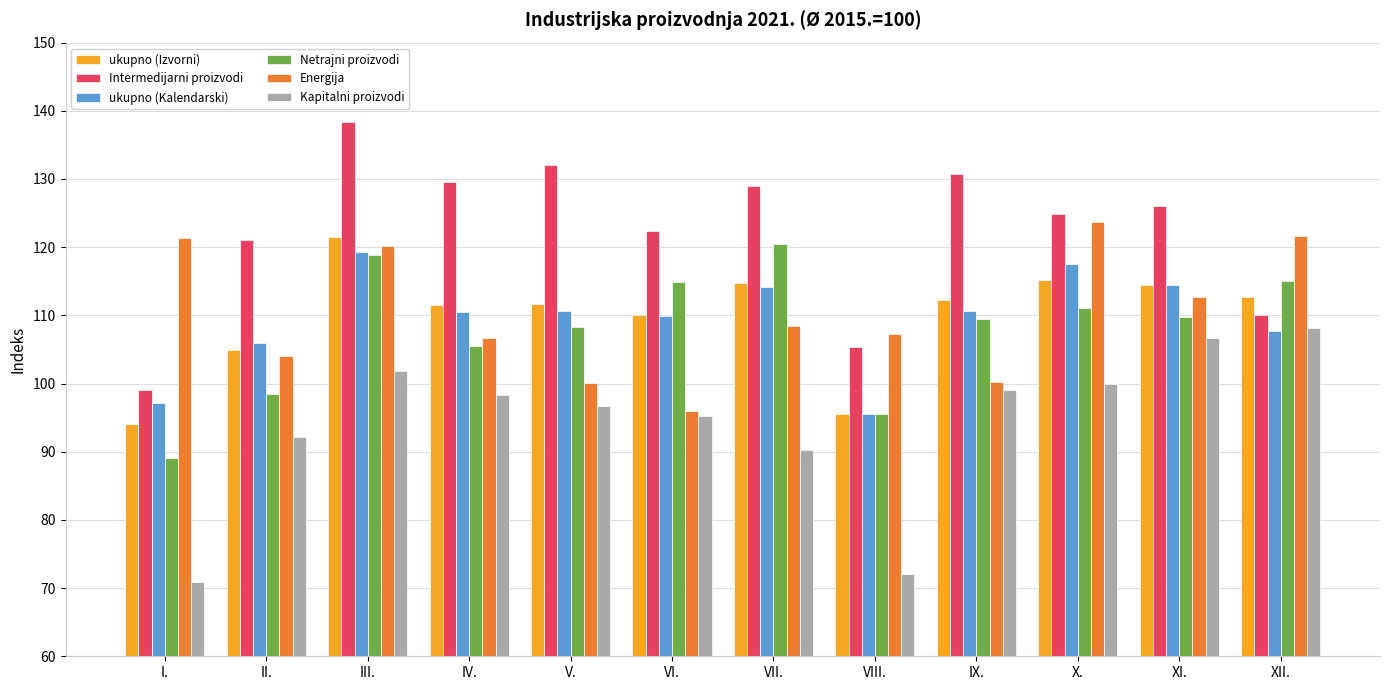

What is the label of the 10th bar from the left?

X.